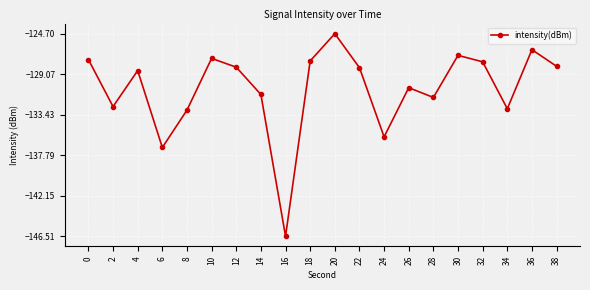

How many distinct data groups are displayed?

1